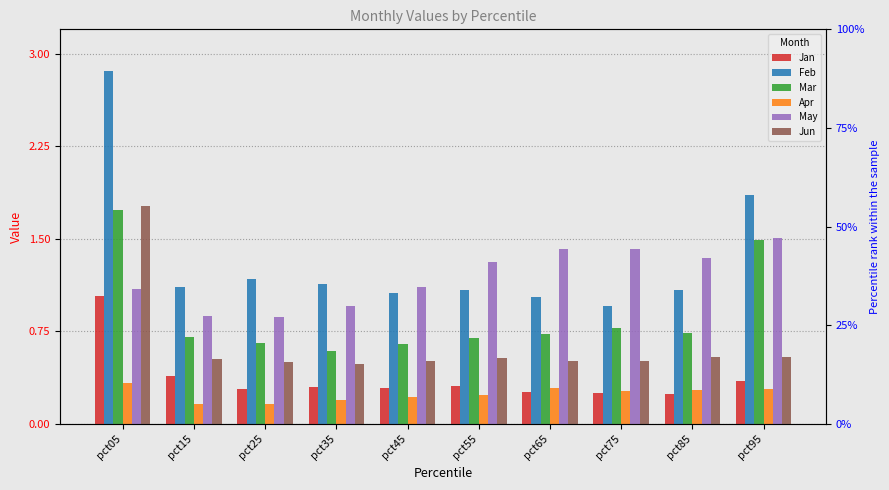

How many bars are there in total?

60